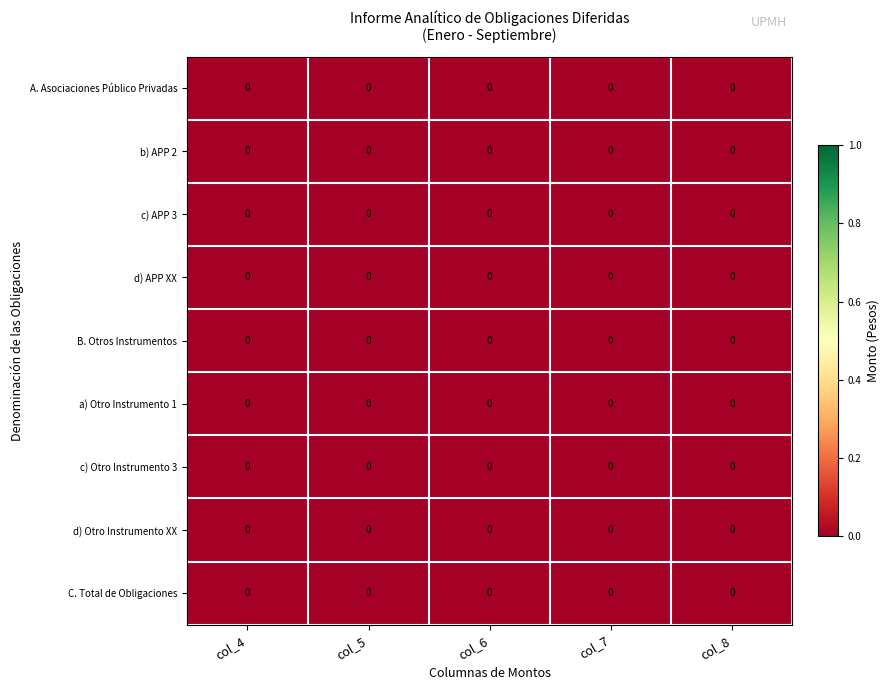

Reading left to right, transcribe all the data shown in this chart.

A. Asociaciones Público Privadas: col_4=0.0	col_5=0.0	col_6=0.0	col_7=0.0	col_8=0.0
b) APP 2: col_4=0.0	col_5=0.0	col_6=0.0	col_7=0.0	col_8=0.0
c) APP 3: col_4=0.0	col_5=0.0	col_6=0.0	col_7=0.0	col_8=0.0
d) APP XX: col_4=0.0	col_5=0.0	col_6=0.0	col_7=0.0	col_8=0.0
B. Otros Instrumentos: col_4=0.0	col_5=0.0	col_6=0.0	col_7=0.0	col_8=0.0
a) Otro Instrumento 1: col_4=0.0	col_5=0.0	col_6=0.0	col_7=0.0	col_8=0.0
c) Otro Instrumento 3: col_4=0.0	col_5=0.0	col_6=0.0	col_7=0.0	col_8=0.0
d) Otro Instrumento XX: col_4=0.0	col_5=0.0	col_6=0.0	col_7=0.0	col_8=0.0
C. Total de Obligaciones: col_4=0.0	col_5=0.0	col_6=0.0	col_7=0.0	col_8=0.0